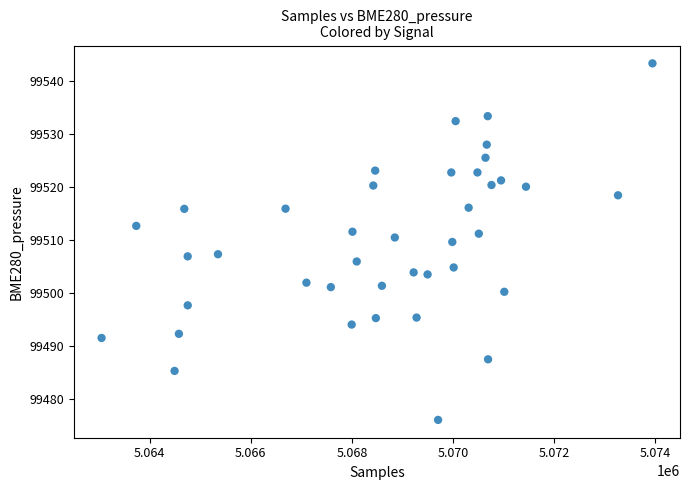

What is the range of X values (max minus min)?

10894.0